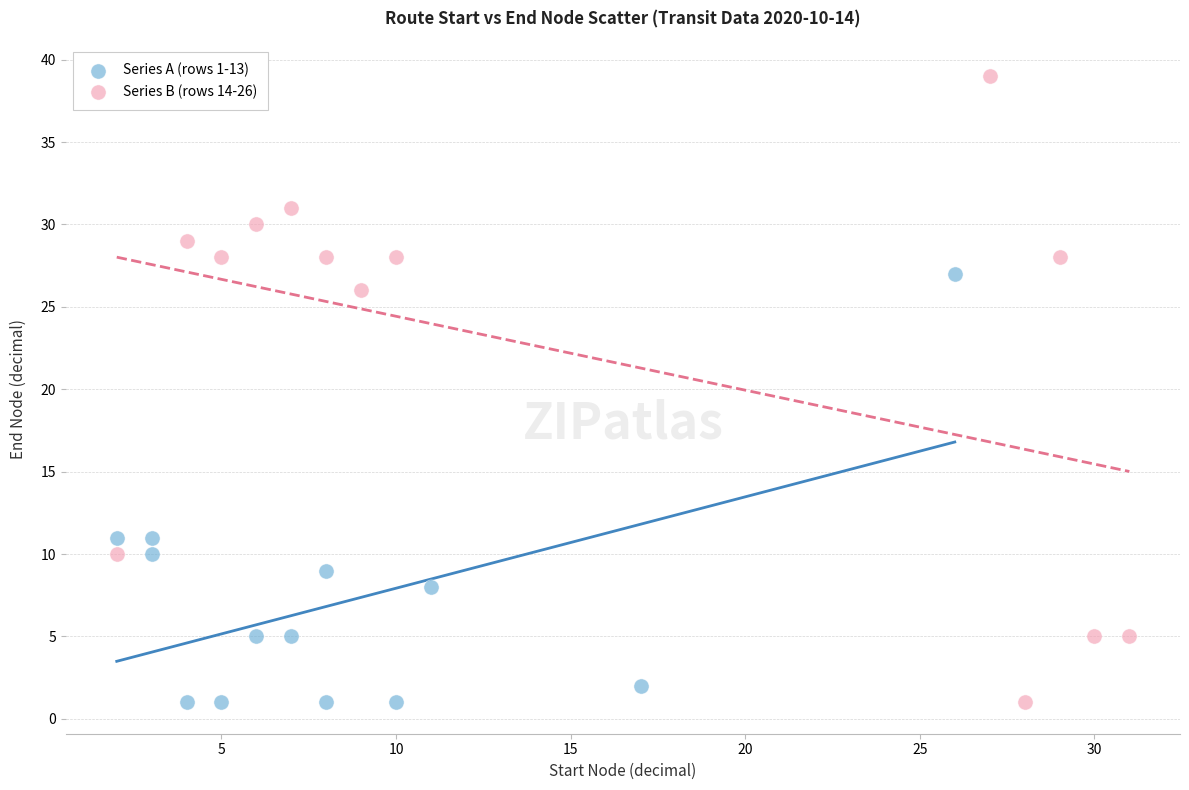

Which series has the largest Y range (max minus min)?

Series B (rows 14-26)